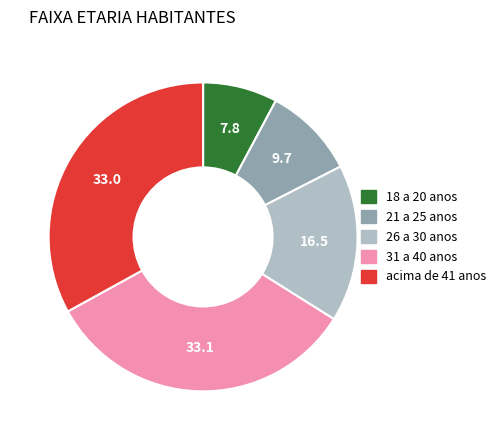

True or false: 21 a 25 anos accounts for 10% of the total.

True